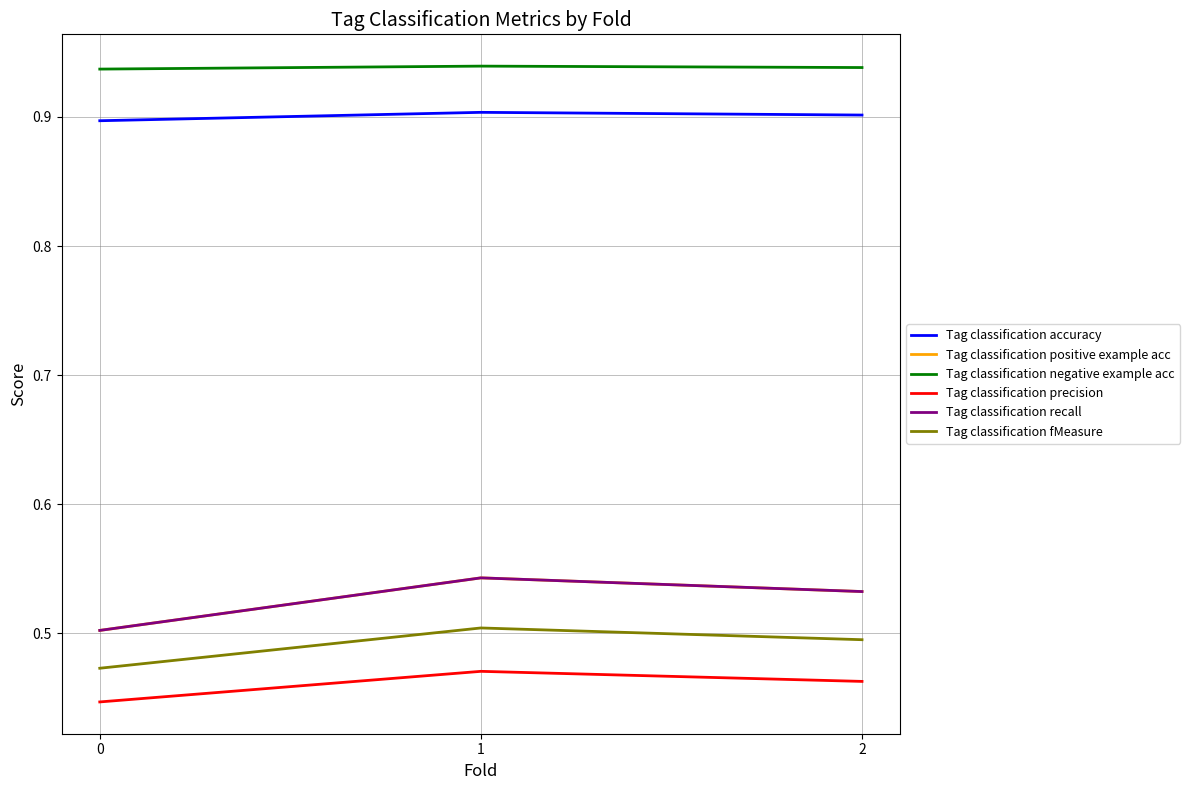

Does the chart have visible grid lines?

Yes